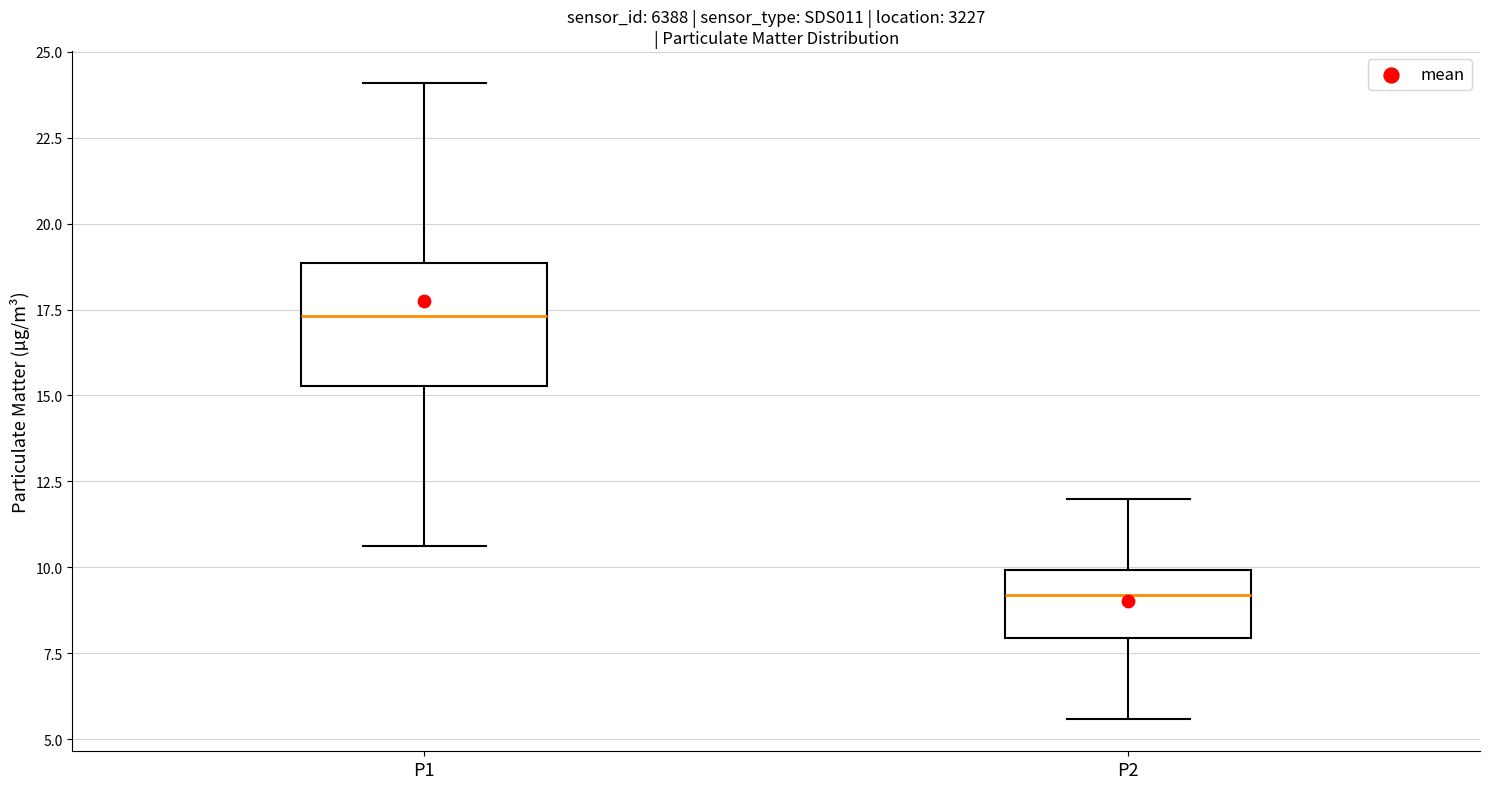

Where does the lower whisker of the box for P2 end on the y-axis? The values are not printed on the chart, so give them approximately, as read against the axis.

5.5